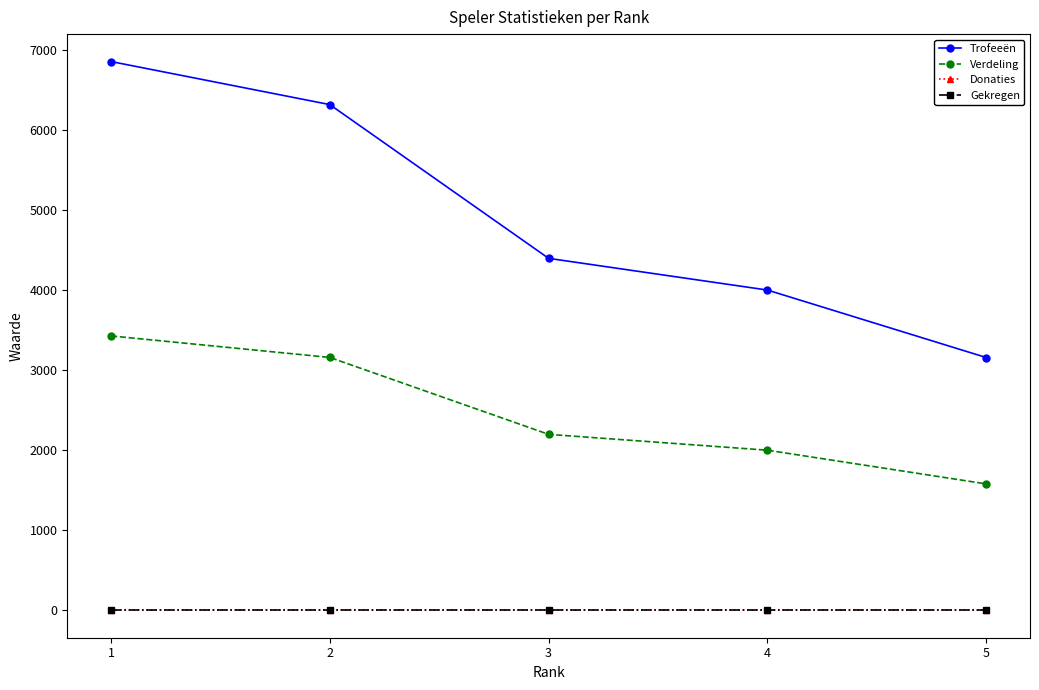

Is this an area chart (filled region under the line)?

No